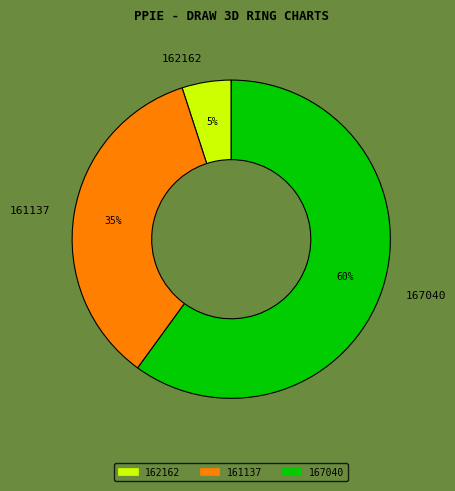

To the nearest percent, what is the average slice percentage?

33%